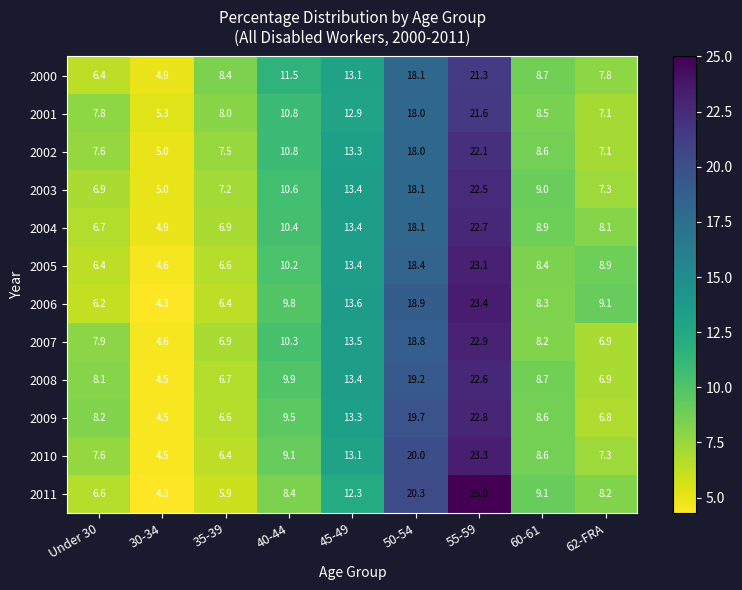

What is the sum of all 2001 values?

100.0